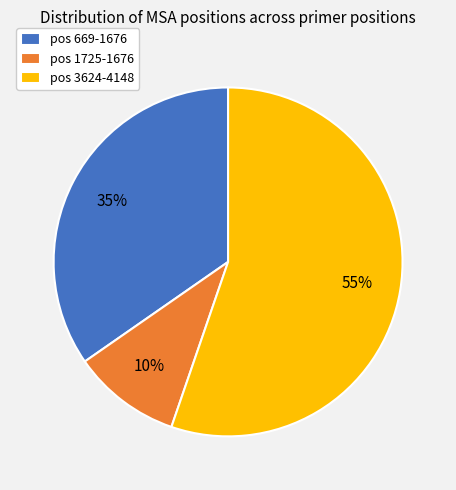

Which category has the biggest portion of the pie?

pos 3624-4148